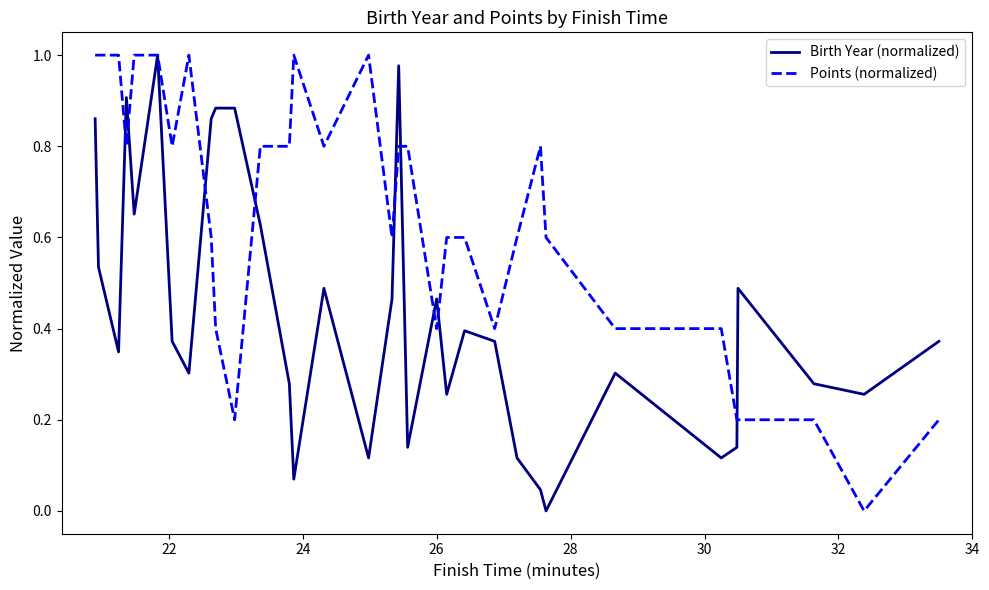

How many categories are shown in the chart?

33